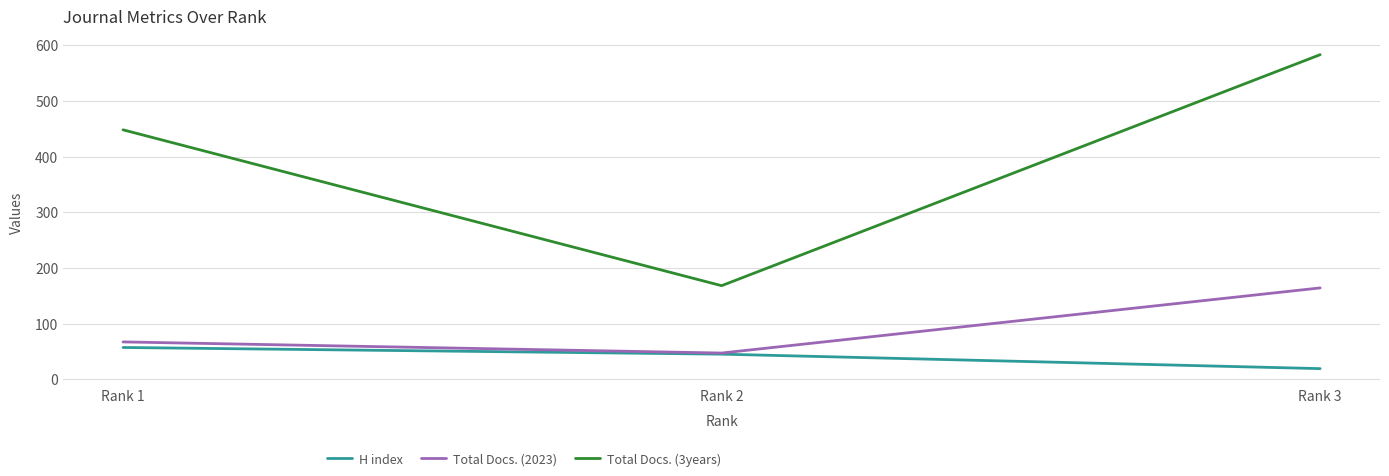

Does the chart have visible grid lines?

Yes